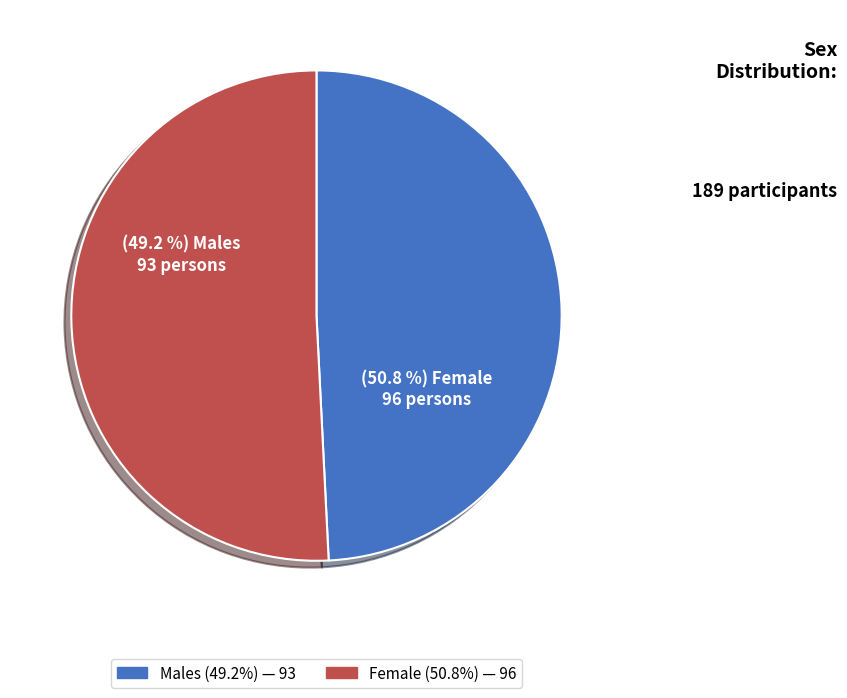

To the nearest percent, what percentage of the pie is Males?

49%